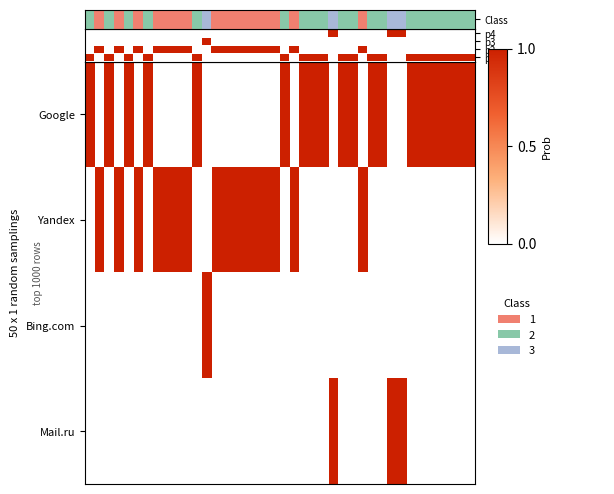

Reading left to right, list all the values displayed in this chart.

Google: 1	0	2	0	1	0	1	0	0	0	0	1	0	0	0	0	0	0	0	0	1	0	1	1	1	0	1	1	0	1	1	0	0	1	1	1	1	1	1	1
Yandex: 0	1	0	1	0	1	0	1	1	1	1	0	0	1	1	1	1	1	1	1	0	1	0	0	0	0	0	0	1	0	0	0	0	0	0	0	0	0	0	0
Bing.com: 0	0	0	0	0	0	0	0	0	0	0	0	1	0	0	0	0	0	0	0	0	0	0	0	0	0	0	0	0	0	0	0	0	0	0	0	0	0	0	0
Mail.ru: 0	0	0	0	0	0	0	0	0	0	0	0	0	0	0	0	0	0	0	0	0	0	0	0	0	1	0	0	0	0	0	1	1	0	0	0	0	0	0	0